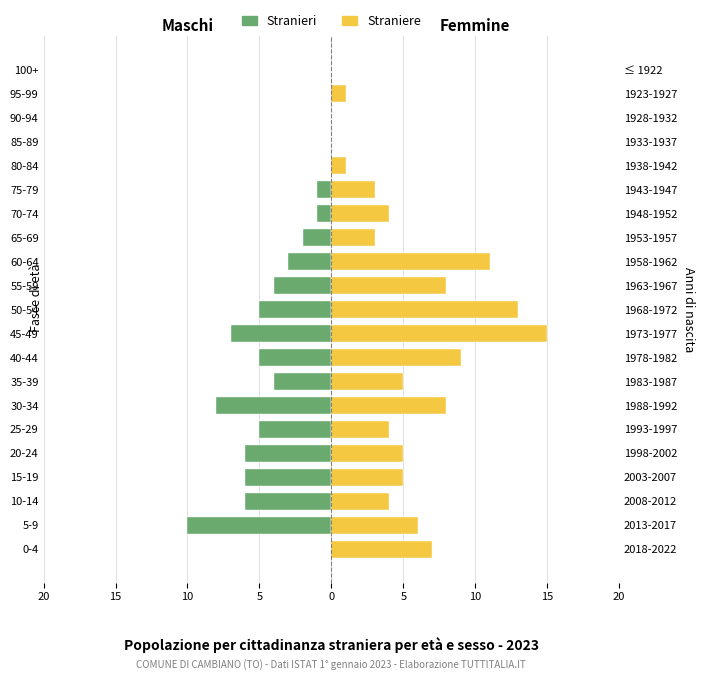

Reading left to right, transcribe all the data shown in this chart.

Stranieri: 0	-10	-6	-6	-6	-5	-8	-4	-5	-7	-5	-4	-3	-2	-1	-1	0	0	0	0	0
Straniere: 7	6	4	5	5	4	8	5	9	15	13	8	11	3	4	3	1	0	0	1	0